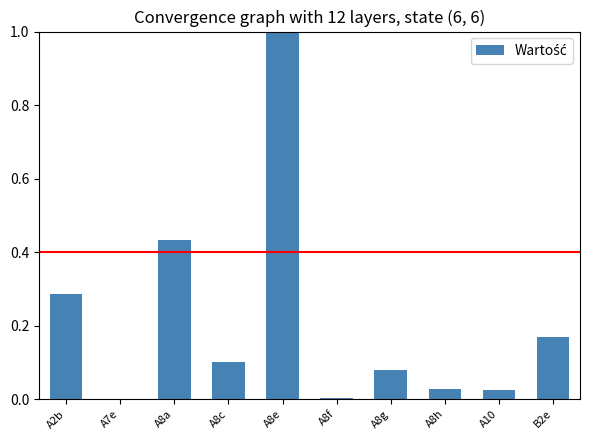

Read the value at A8e.

1.0